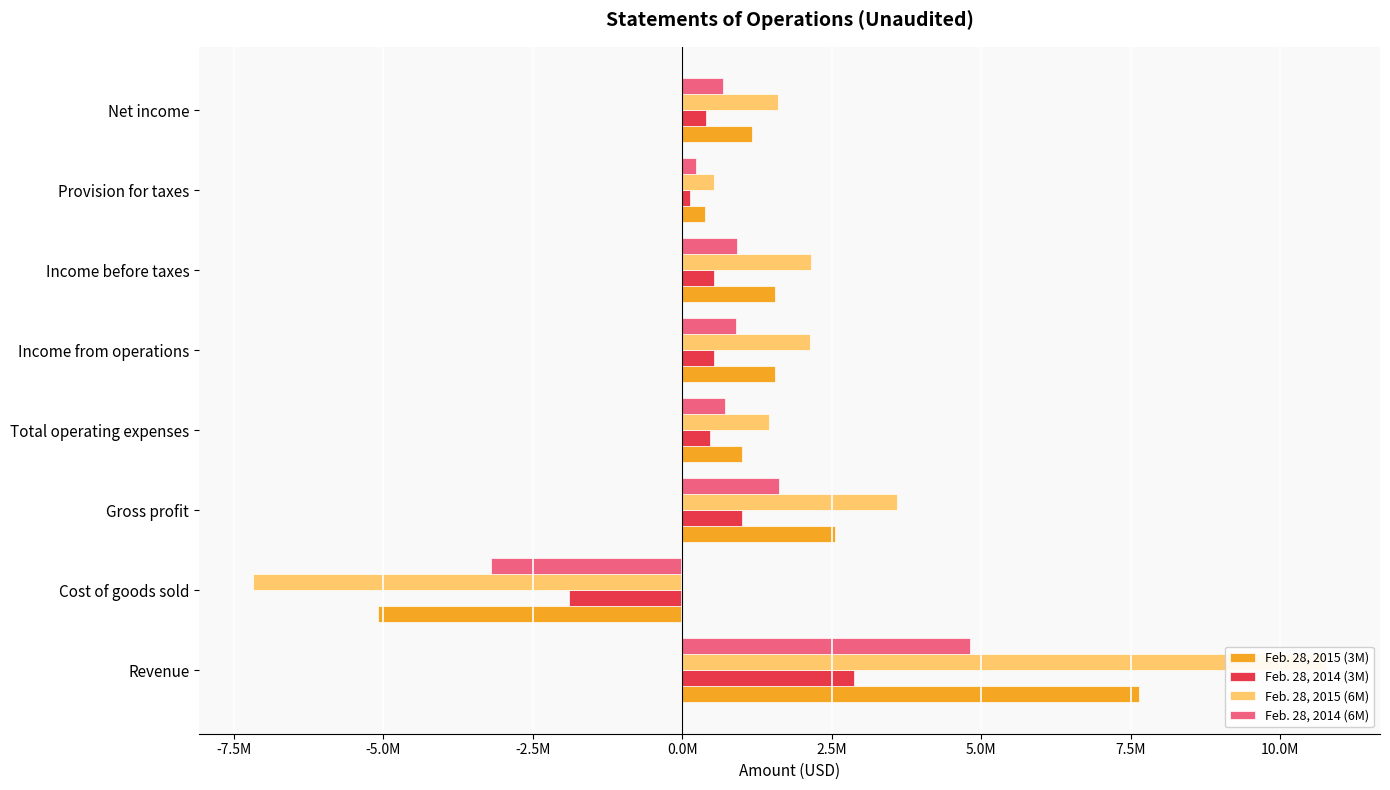

How many data points does each series have?

8